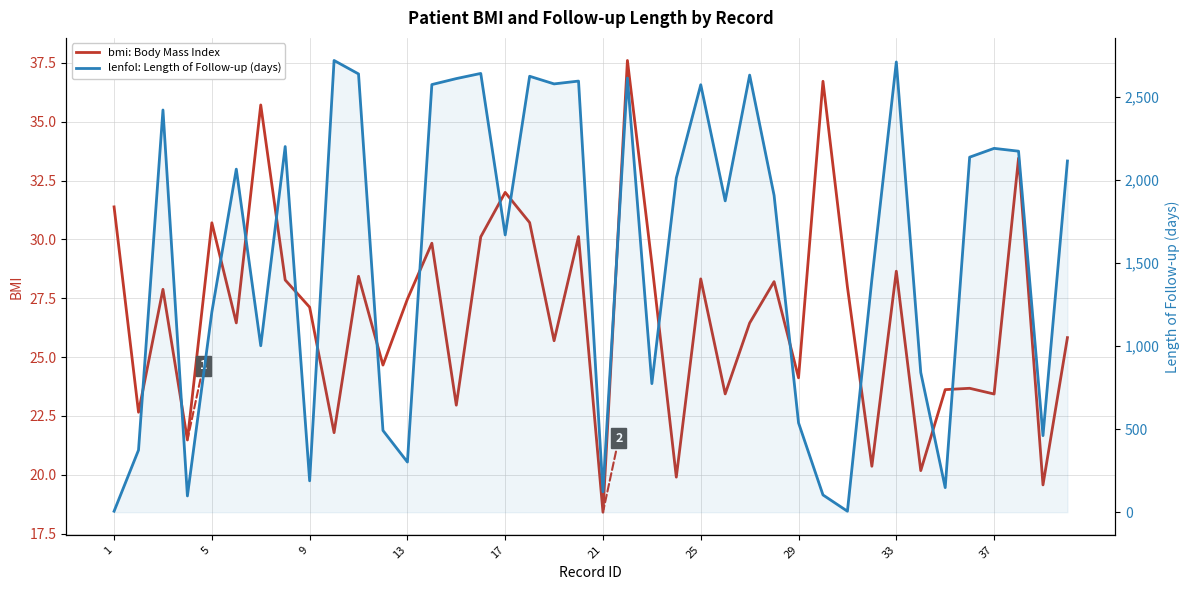

How many data points does each series have?

40